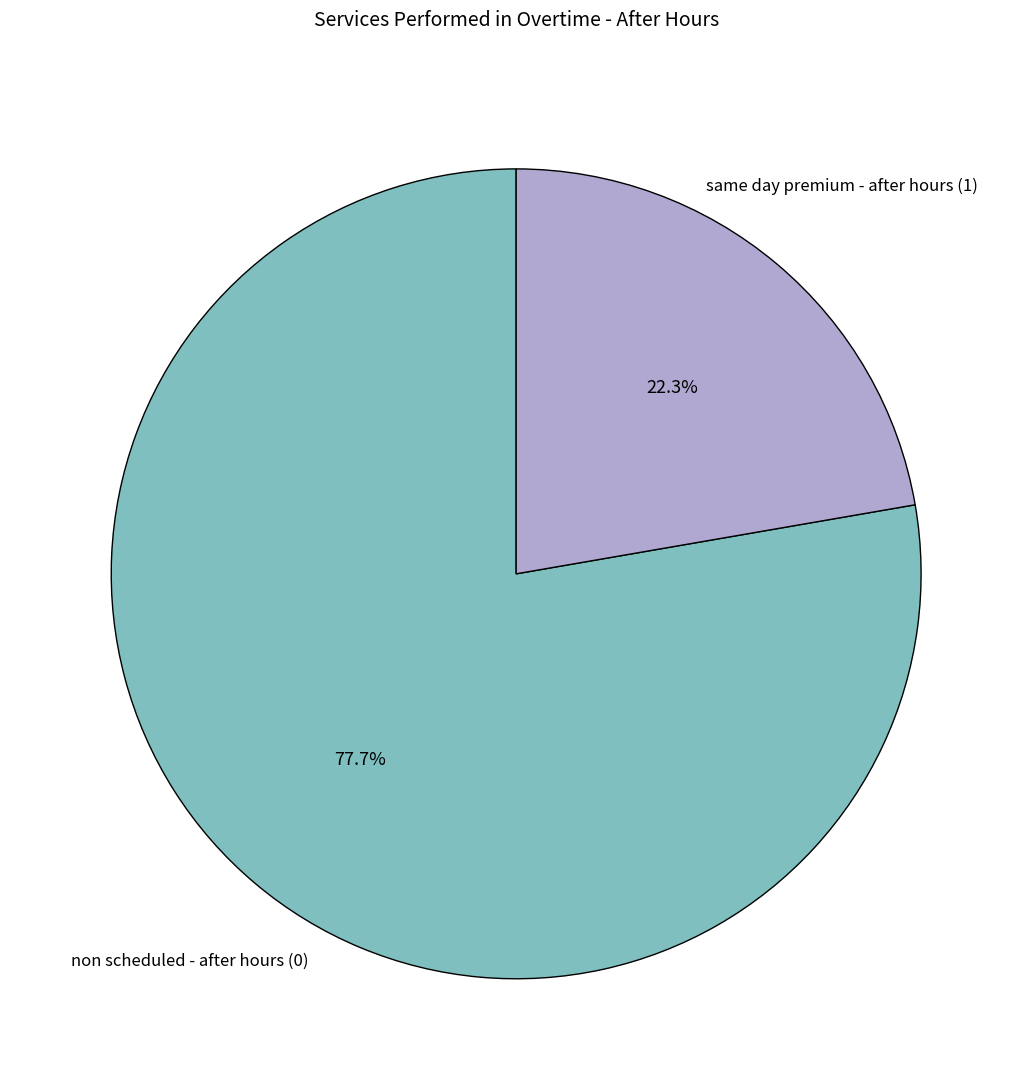

Is there a majority slice in this chart?

Yes